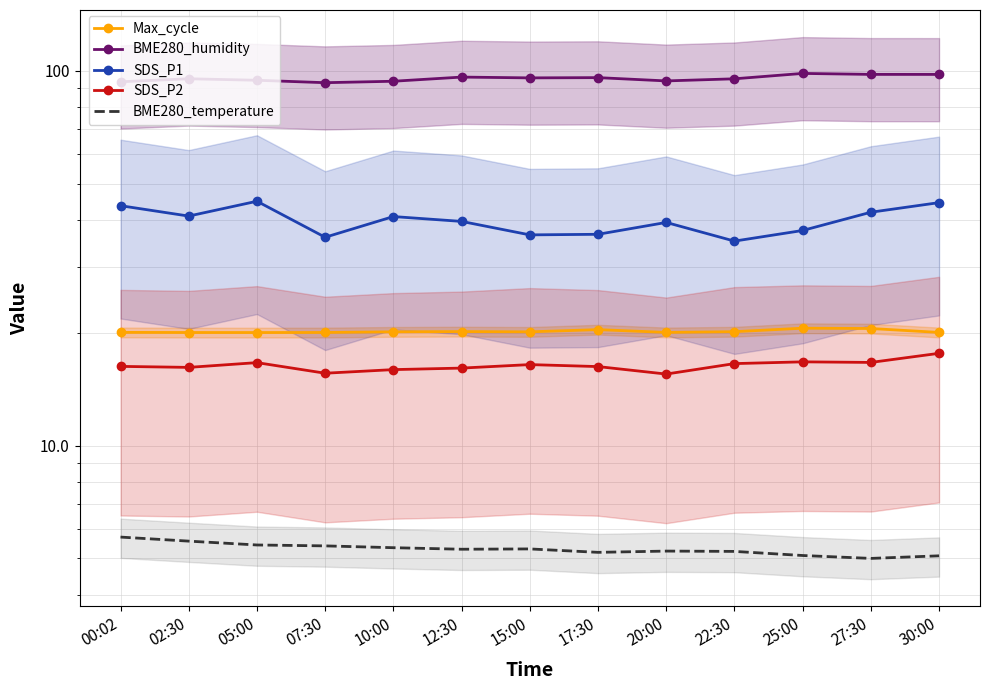

Reading left to right, transcribe all the data shown in this chart.

Max_cycle: 00:02=20.1	02:30=20.0	05:00=20.0	07:30=20.0	10:00=20.1	12:30=20.1	15:00=20.1	17:30=20.4	20:00=20.0	22:30=20.1	25:00=20.6	27:30=20.5	30:00=20.0
BME280_humidity: 00:02=93.5	02:30=95.2	05:00=94.4	07:30=93.0	10:00=93.8	12:30=96.2	15:00=95.8	17:30=95.9	20:00=94.0	22:30=95.2	25:00=98.4	27:30=97.8	30:00=97.8
SDS_P1: 00:02=43.7	02:30=41.0	05:00=44.9	07:30=36.0	10:00=40.9	12:30=39.6	15:00=36.5	17:30=36.6	20:00=39.4	22:30=35.1	25:00=37.5	27:30=42.0	30:00=44.5
SDS_P2: 00:02=16.3	02:30=16.2	05:00=16.6	07:30=15.6	10:00=15.9	12:30=16.1	15:00=16.4	17:30=16.2	20:00=15.5	22:30=16.6	25:00=16.7	27:30=16.7	30:00=17.6
BME280_temperature: 00:02=5.7	02:30=5.6	05:00=5.4	07:30=5.4	10:00=5.3	12:30=5.3	15:00=5.3	17:30=5.2	20:00=5.2	22:30=5.2	25:00=5.1	27:30=5.0	30:00=5.1